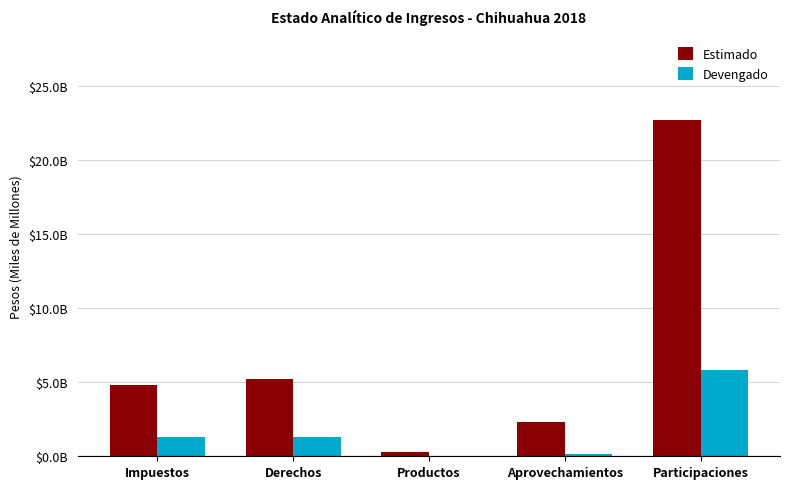

At which label does Devengado reach its peak?

Participaciones